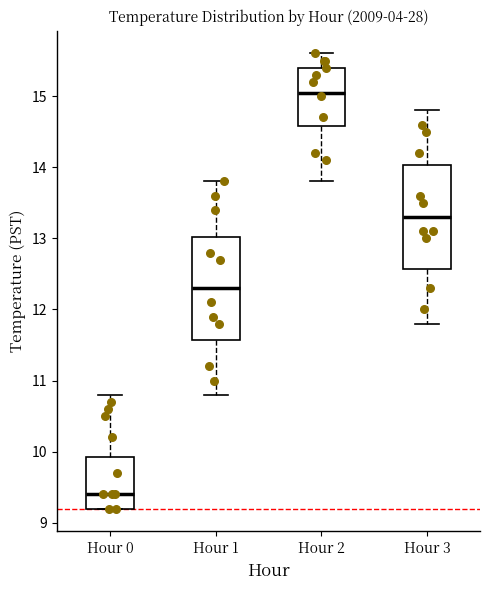

Reading left to right, transcribe this box plot: for each box, give where its median line is, the range the box spans, and where its two whiskers end, as read against the y-axis. The values are not printed on the chart, so give them approximately, as read against the axis.

Hour 0: median 9.4, box 9.2 to 9.9, whiskers 9.2 to 10.8
Hour 1: median 12.3, box 11.6 to 13.0, whiskers 10.8 to 13.8
Hour 2: median 15.1, box 14.6 to 15.4, whiskers 13.8 to 15.6
Hour 3: median 13.3, box 12.6 to 14.0, whiskers 11.8 to 14.8